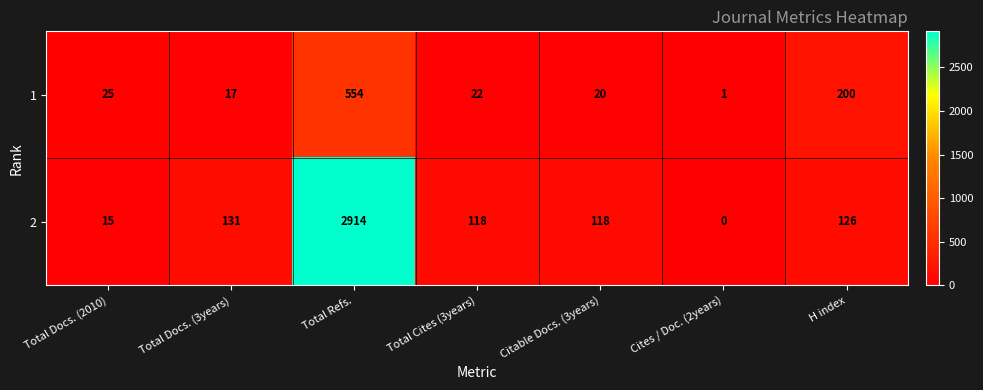

Reading left to right, transcribe all the data shown in this chart.

1: 25	17	554	22	20	1	200
2: 15	131	2914	118	118	0	126